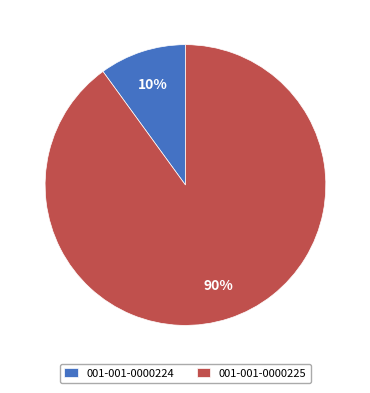

How many segments does this pie chart have?

2